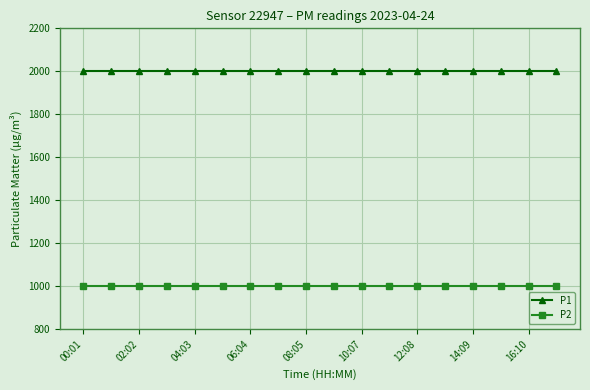

What is the maximum value shown in the chart?

1999.9